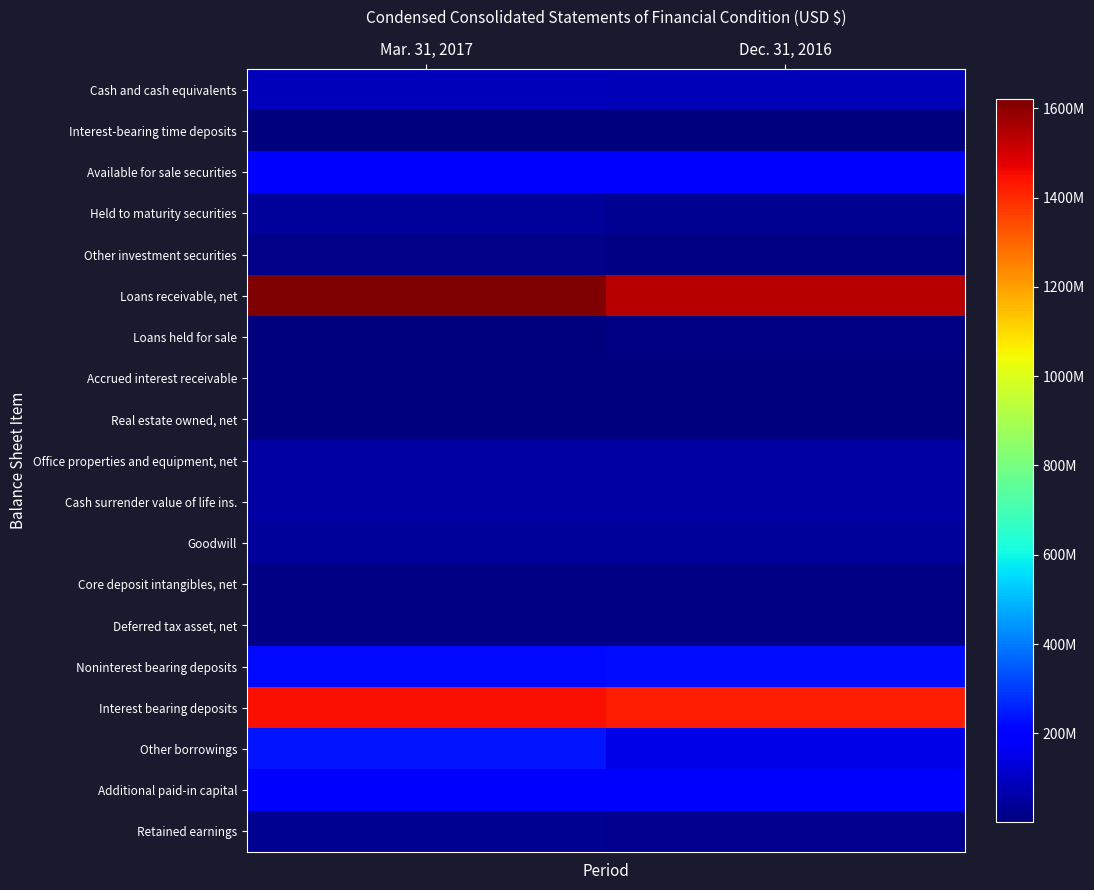

The Cash surrender value of life ins. series shows 93122053 at Dec. 31, 2016. True or false?

False